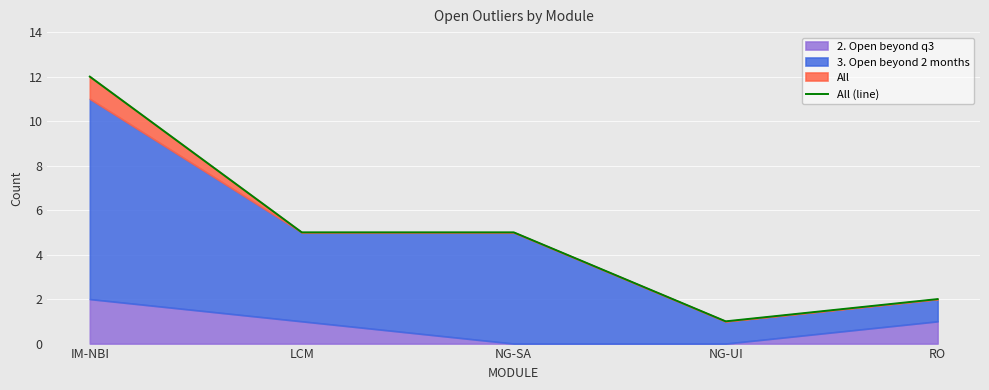

Reading left to right, list all the values displayed in this chart.

12	5	5	1	2